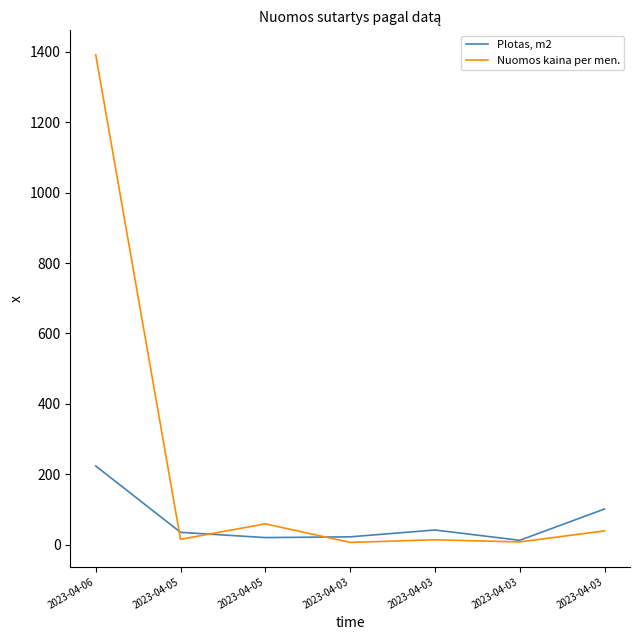

Is this an area chart (filled region under the line)?

No